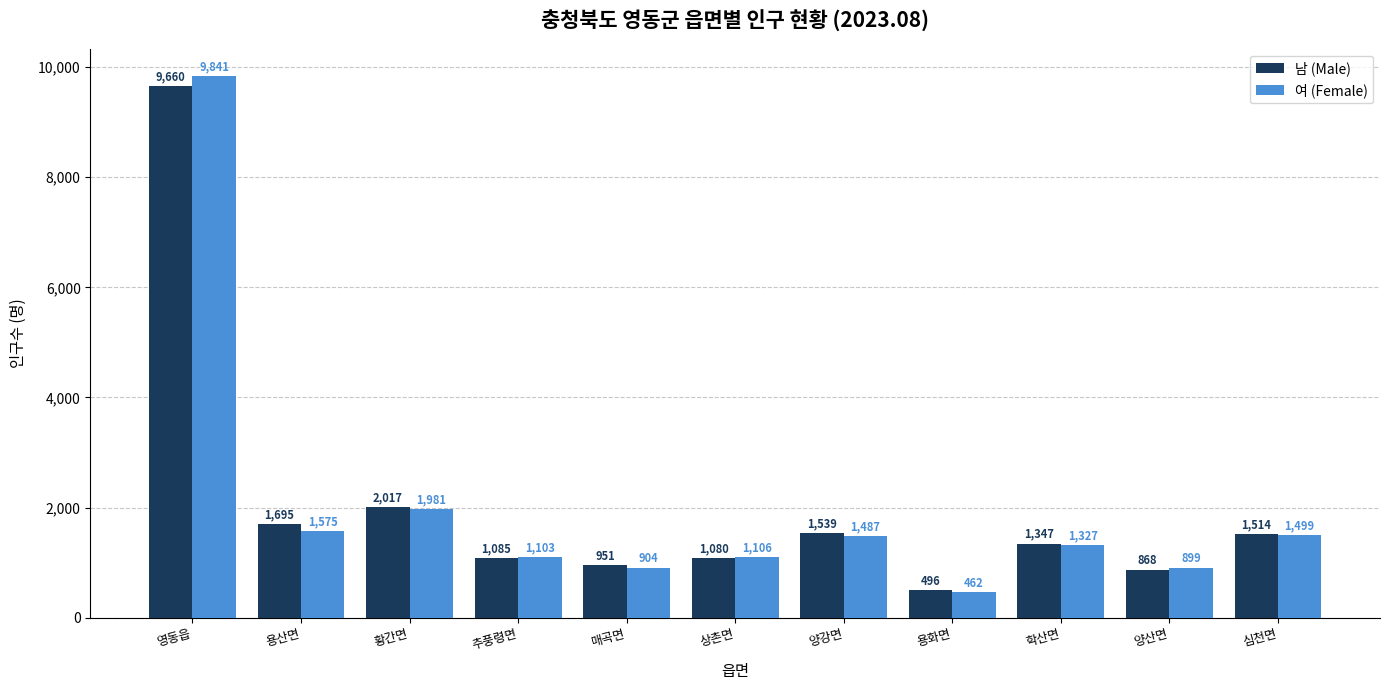

The 여 (Female) series shows 1327 at 학산면. True or false?

True